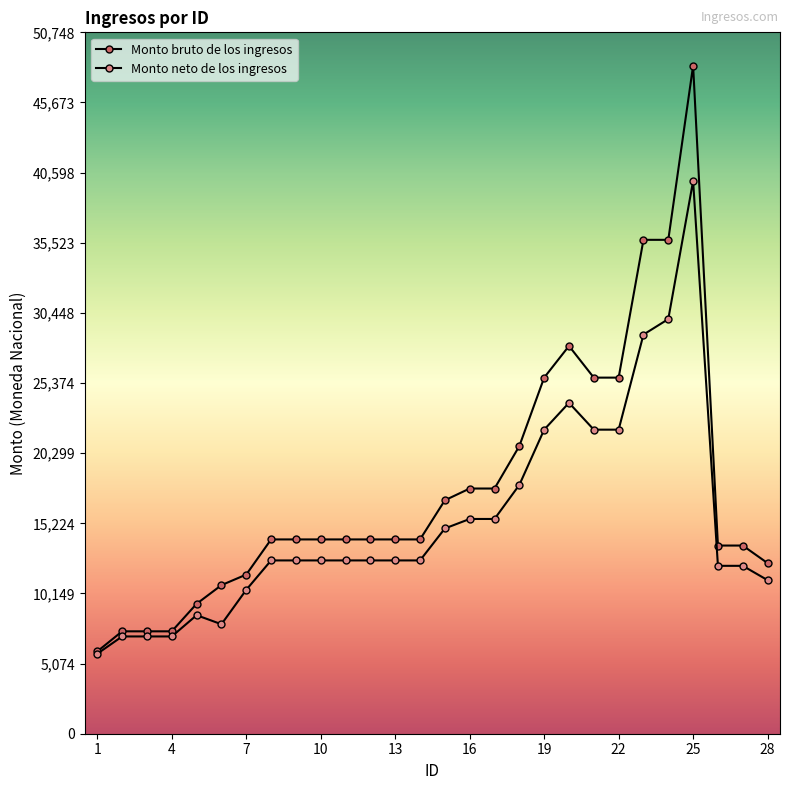

How many values in the Monto neto de los ingresos series exceed 12538?

18